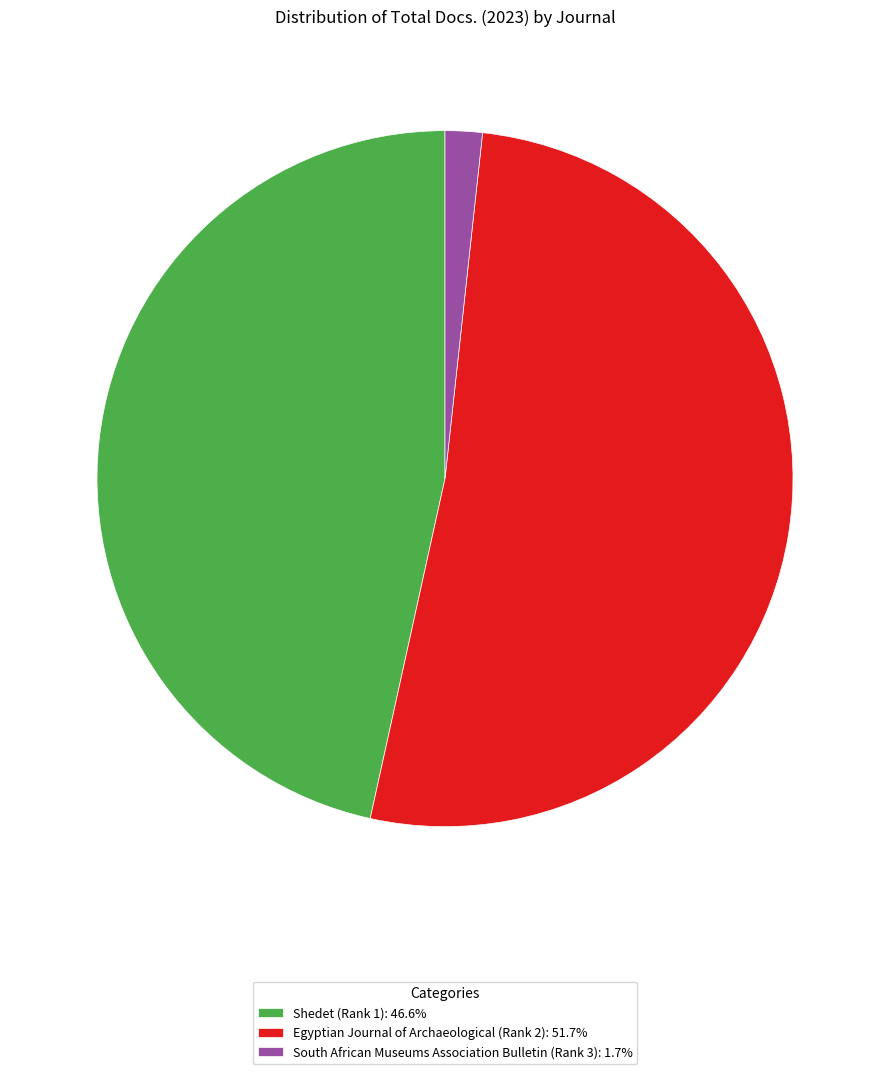

True or false: South African Museums Association Bulletin (Rank 3) accounts for 2% of the total.

True